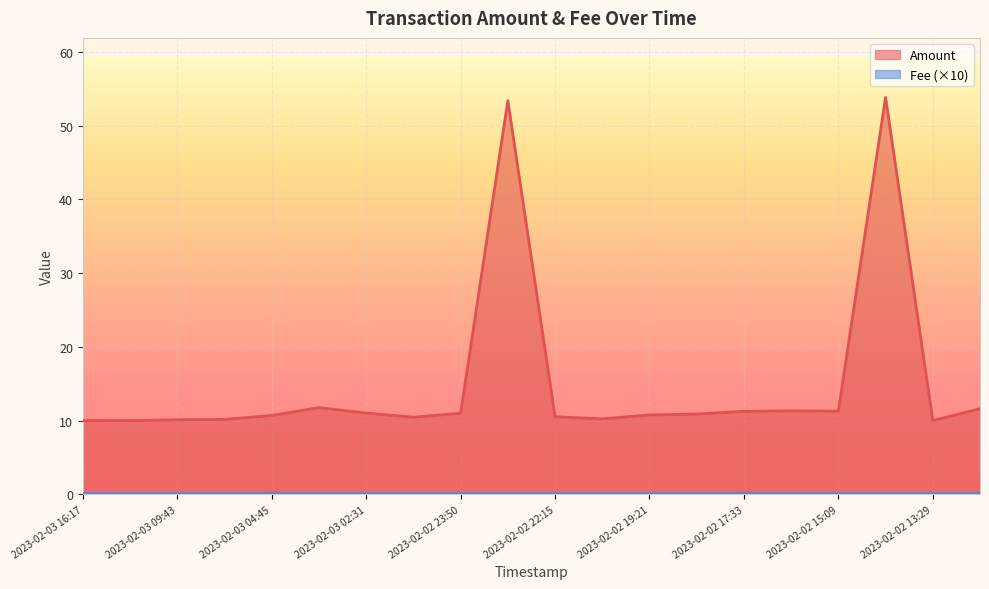

Which category has the highest value across all series?

2023-02-02 13:52